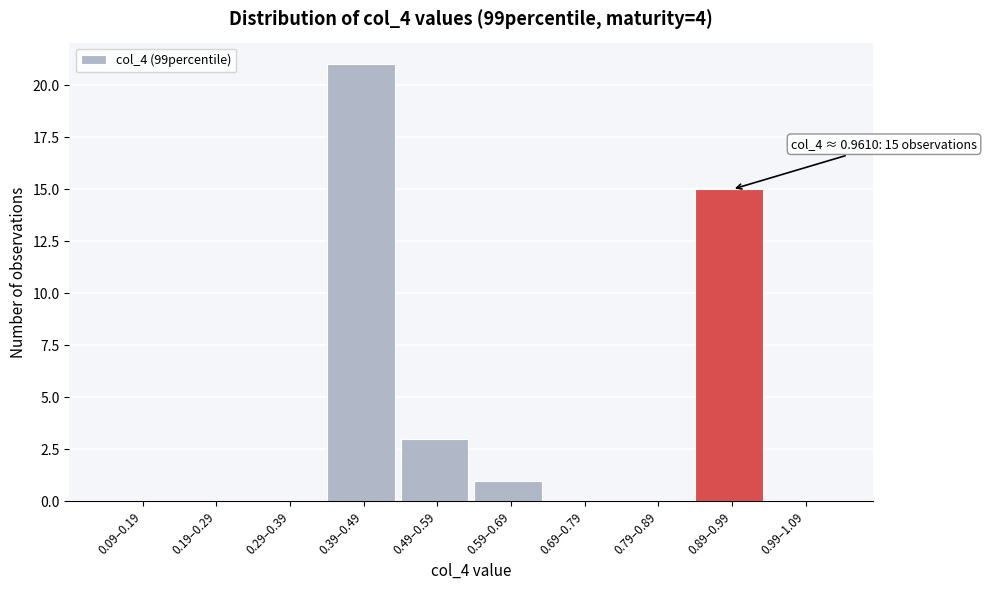

Reading left to right, extract all data points from this chart.

0.09–0.19=0	0.19–0.29=0	0.29–0.39=0	0.39–0.49=21	0.49–0.59=3	0.59–0.69=1	0.69–0.79=0	0.79–0.89=0	0.89–0.99=15	0.99–1.09=0